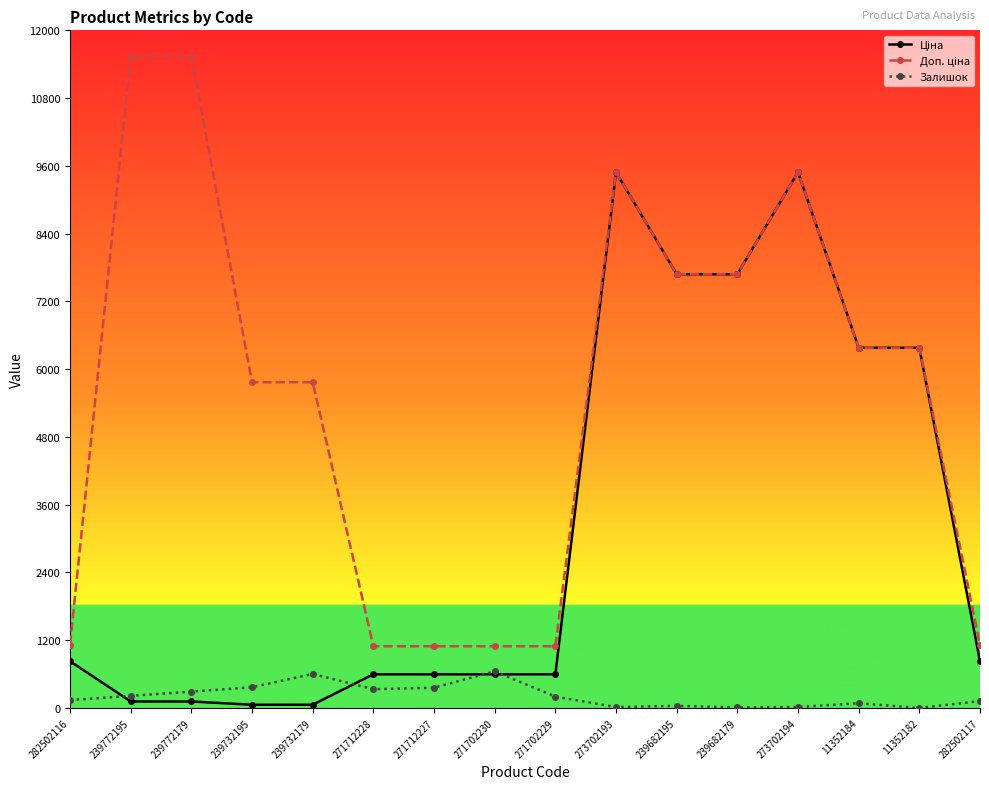

What is the highest value of the Залишок series?

649.0